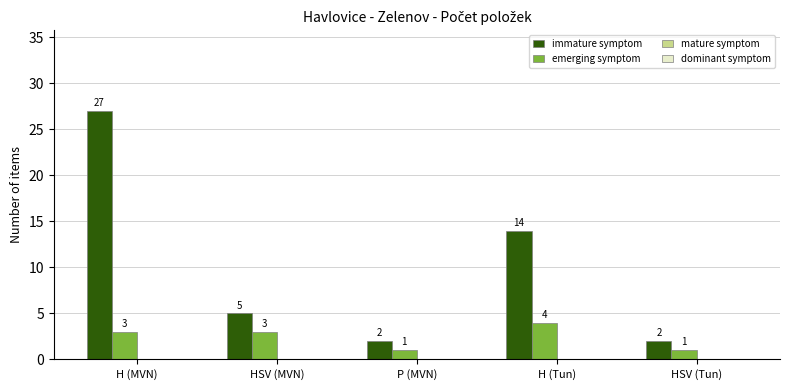

Which series has the largest total across all categories?

immature symptom